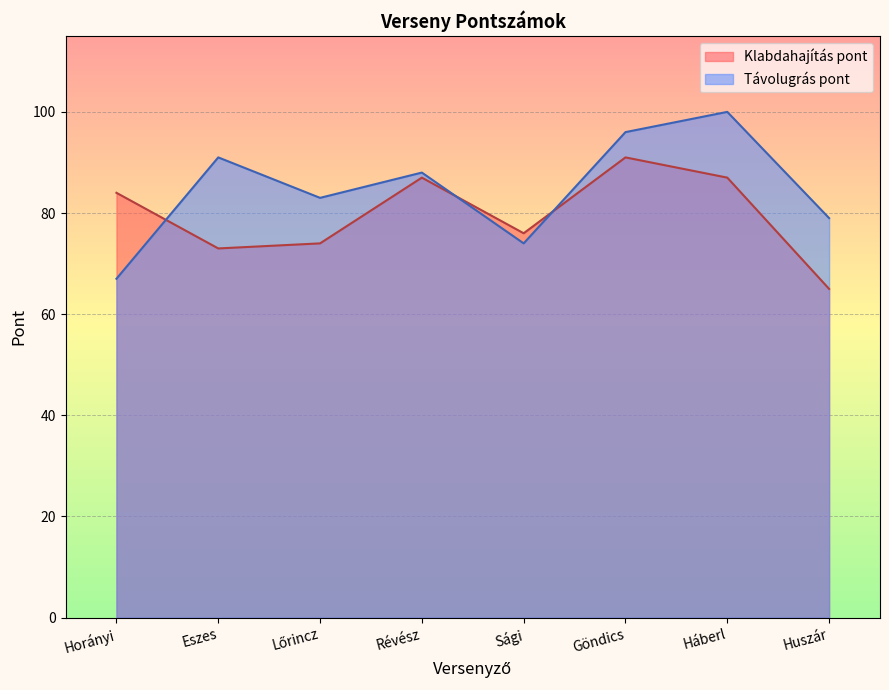

Is the value of Klabdahajítás pont at Göndics greater than the value of Távolugrás pont at Háberl?

No